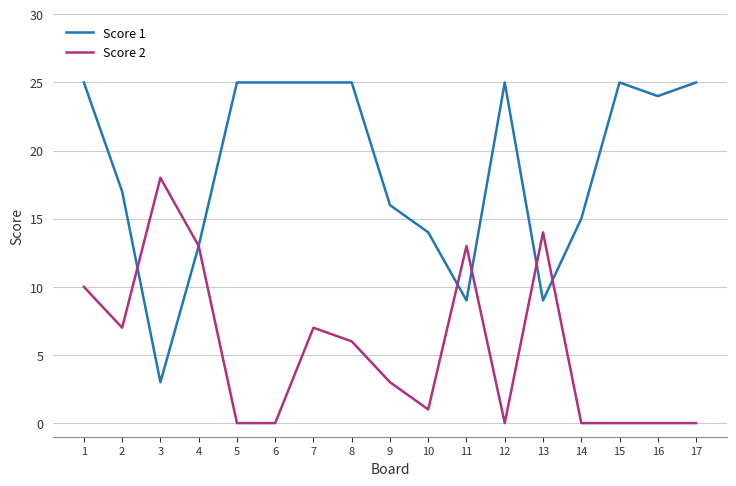

Reading left to right, what are all the values shown in this chart?

Score 1: 25	17	3	13	25	25	25	25	16	14	9	25	9	15	25	24	25
Score 2: 10	7	18	13	0	0	7	6	3	1	13	0	14	0	0	0	0